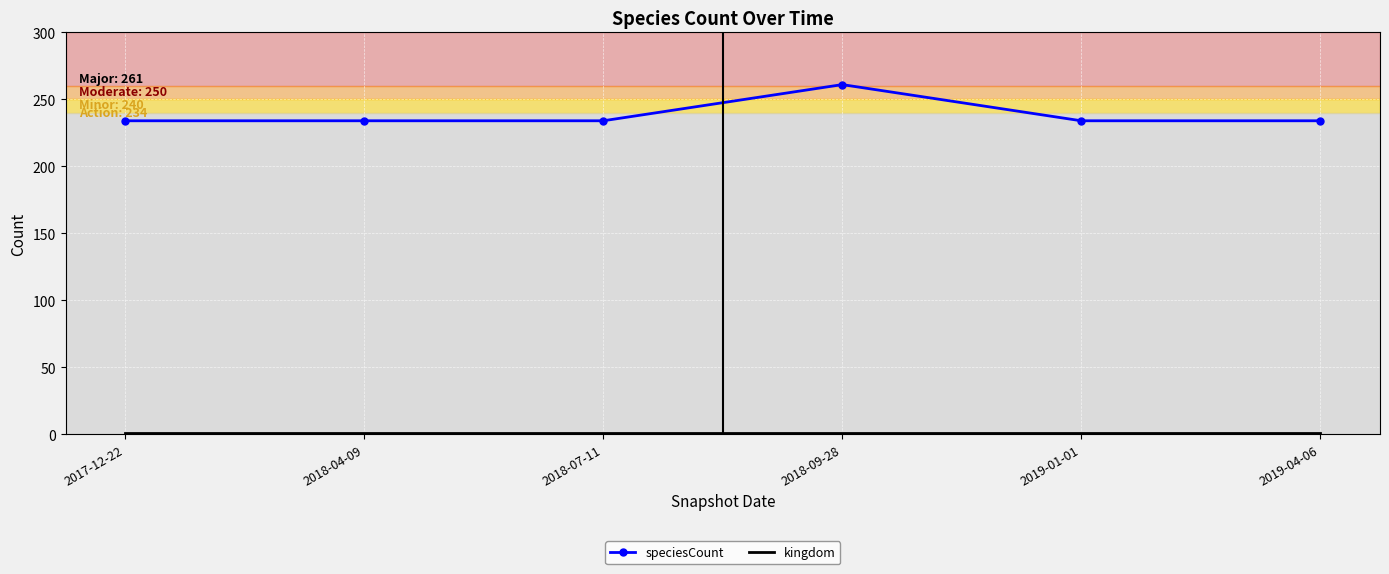

What is the difference between the maximum and second lowest values in the speciesCount series?

27